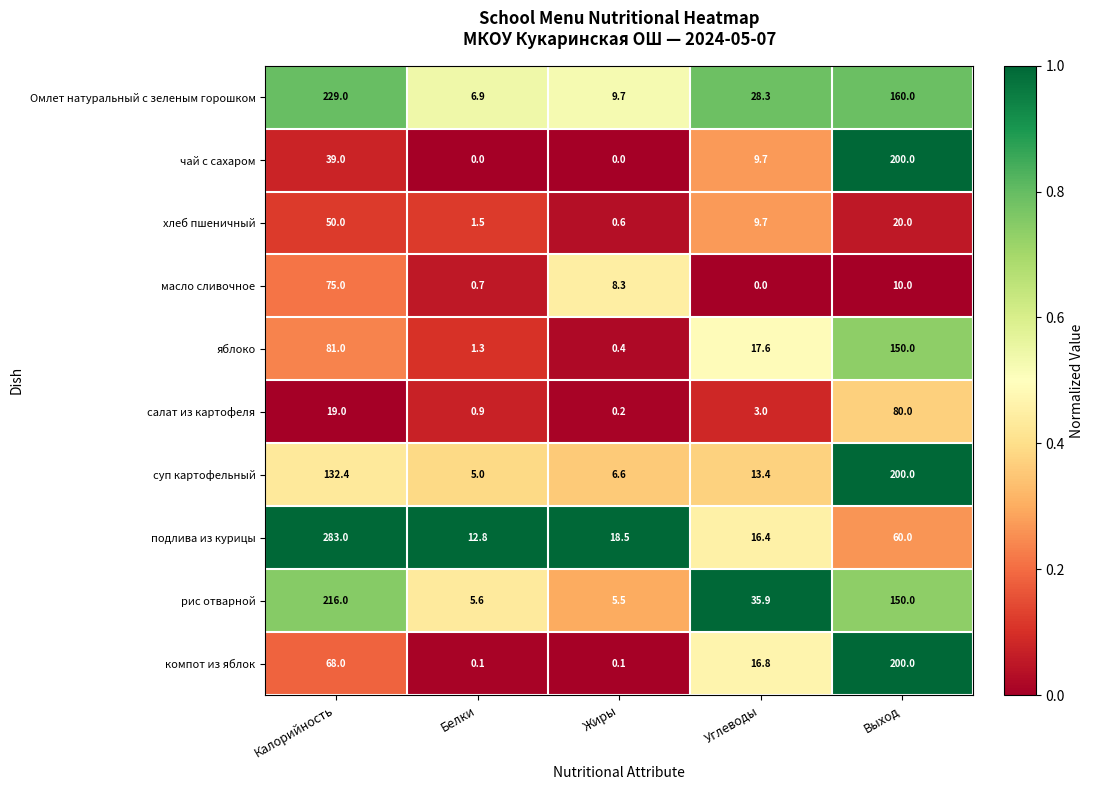

Rank the categories by суп картофельный value from highest to lowest.

Выход, Калорийность, Углеводы, Жиры, Белки